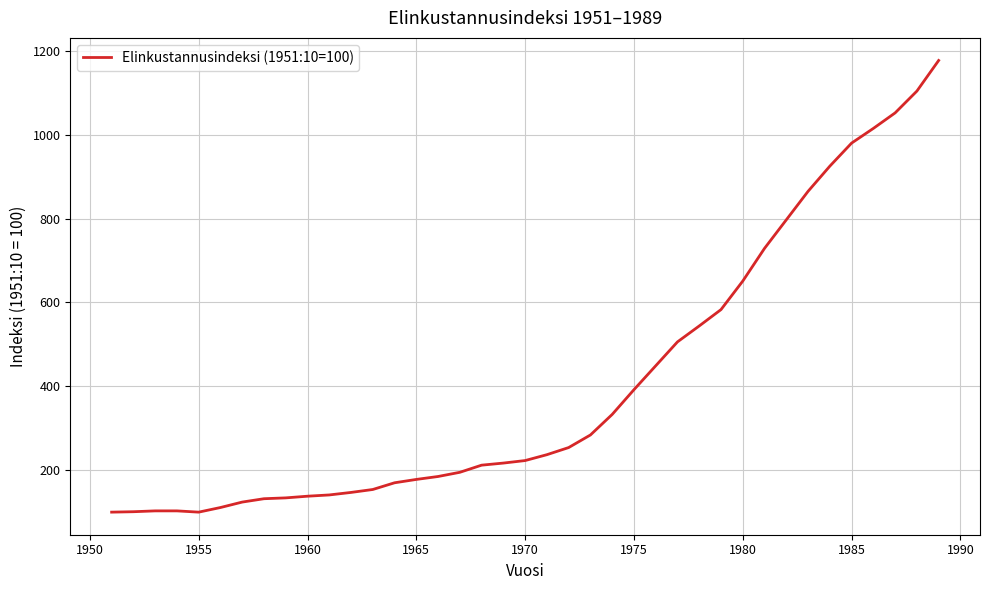

Does the chart have visible grid lines?

Yes